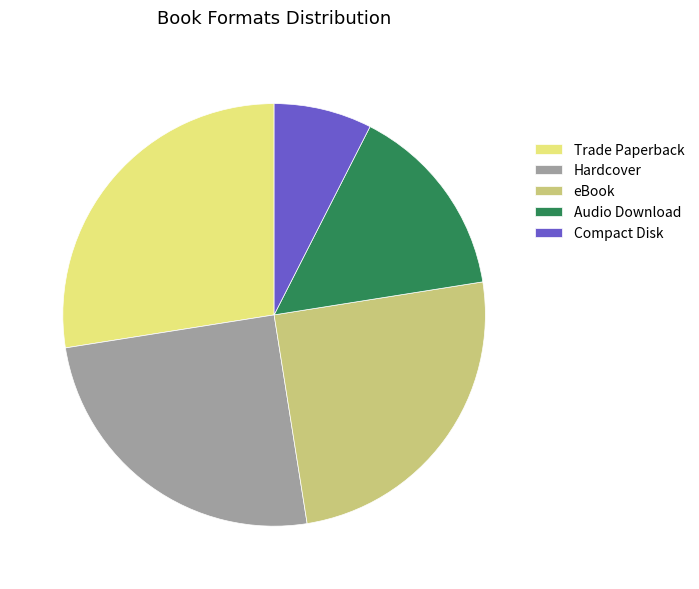

Is it true that Hardcover is 25% of the pie?

True